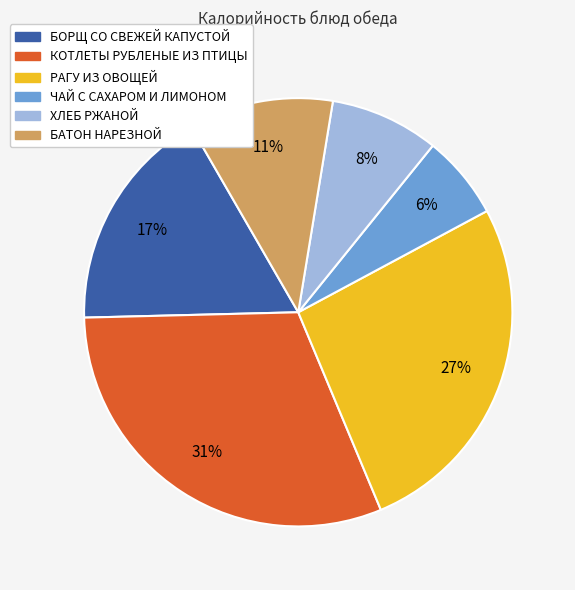

How many segments does this pie chart have?

6